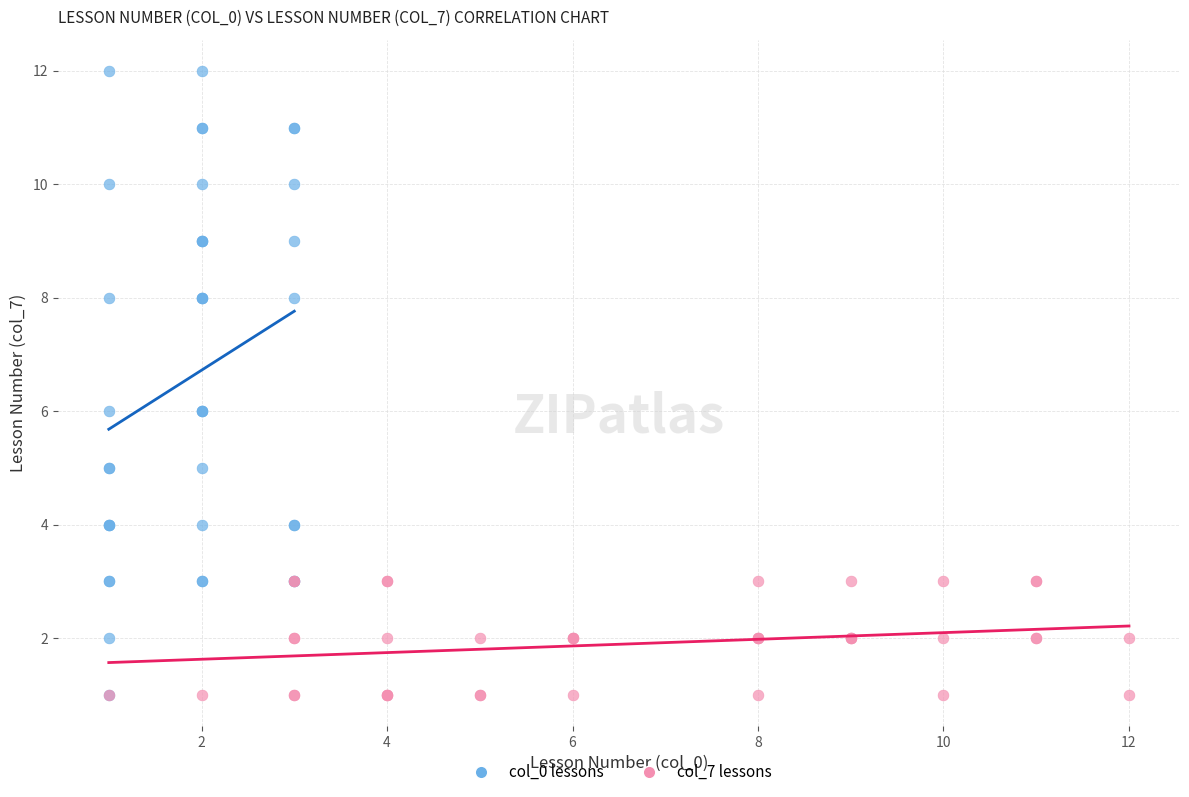

Which series has the largest Y range (max minus min)?

col_0 lessons